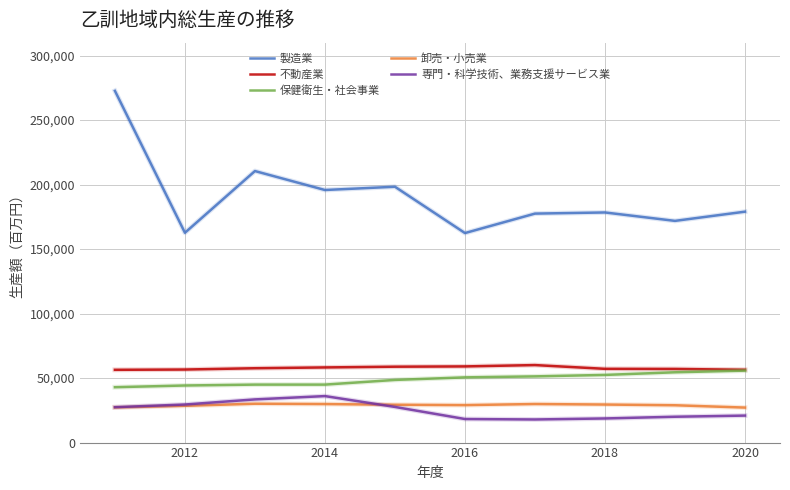

True or false: 製造業 has more than 1 points higher than both neighbors.

True